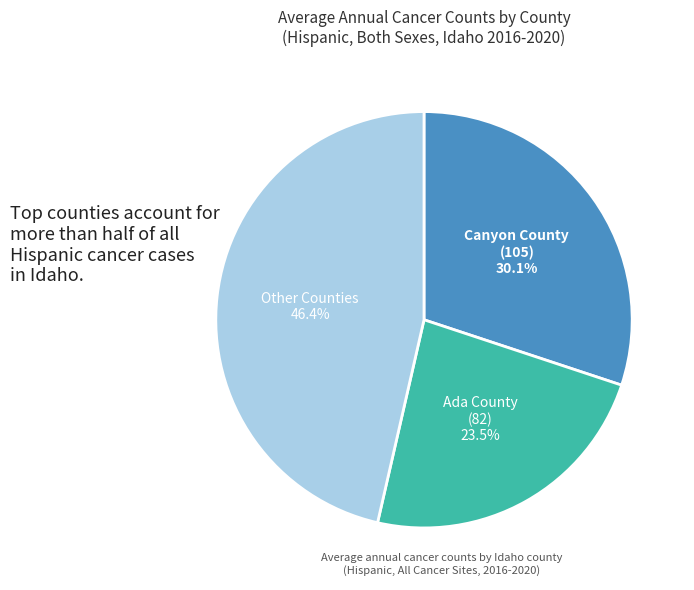

Is there any slice that represents more than half of the pie?

No